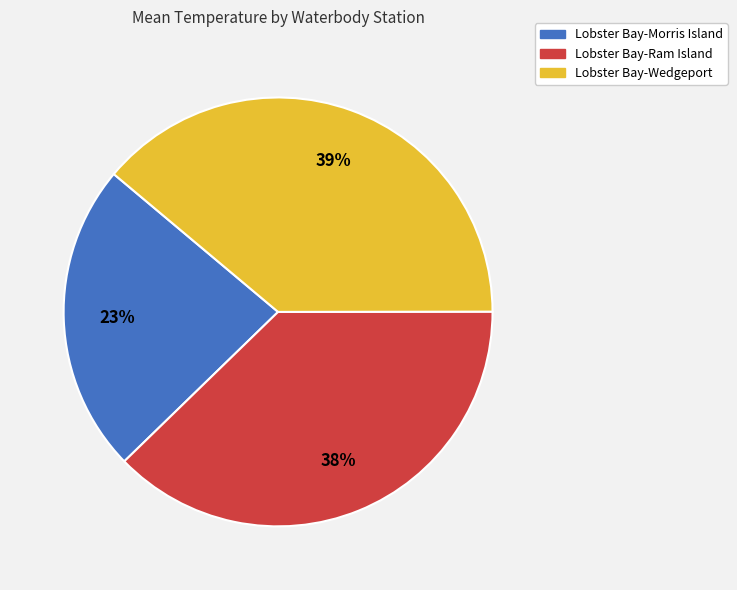

What is the largest slice in the pie chart?

Lobster Bay-Wedgeport